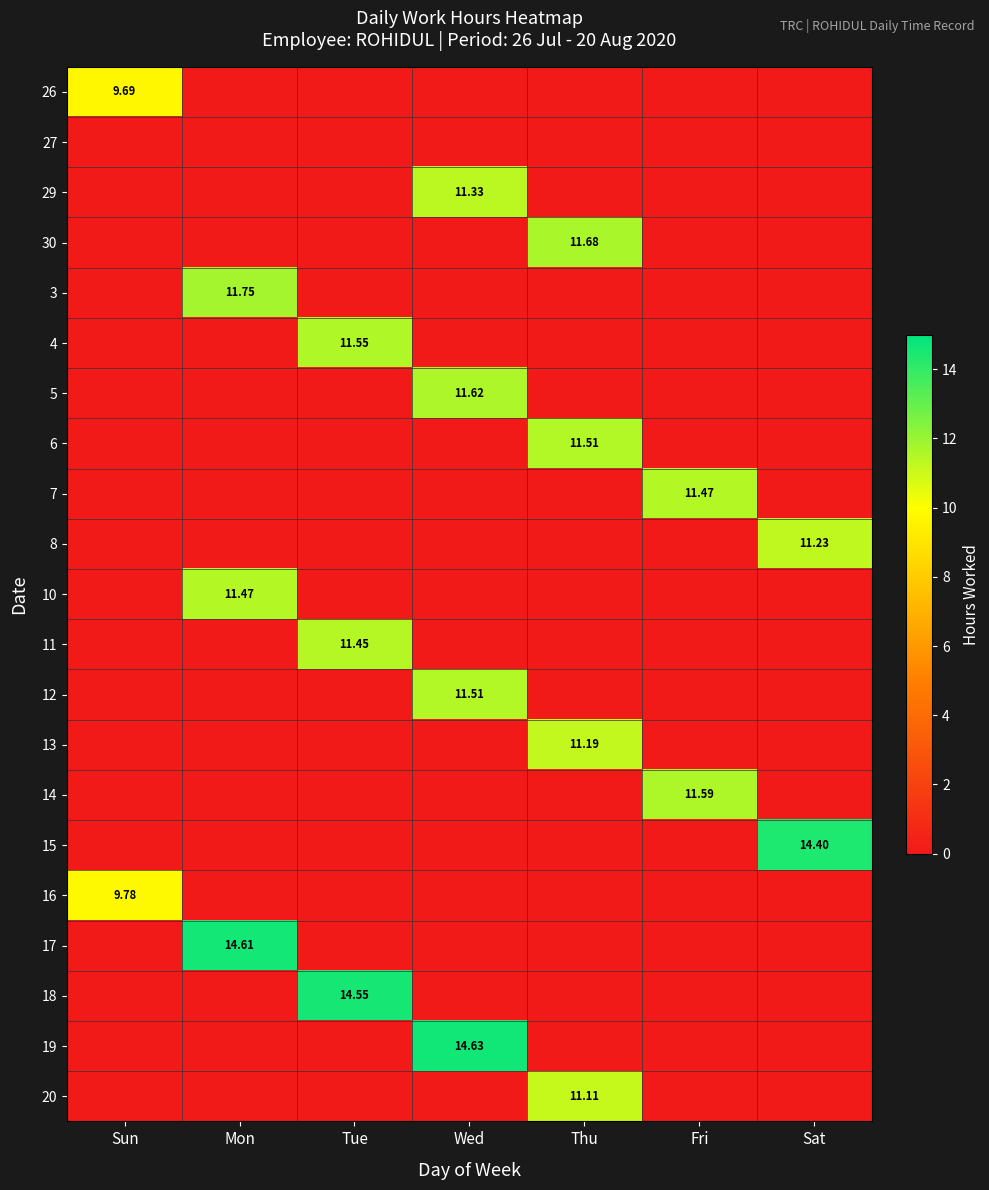

What is the total value across all series at Wed?

49.1